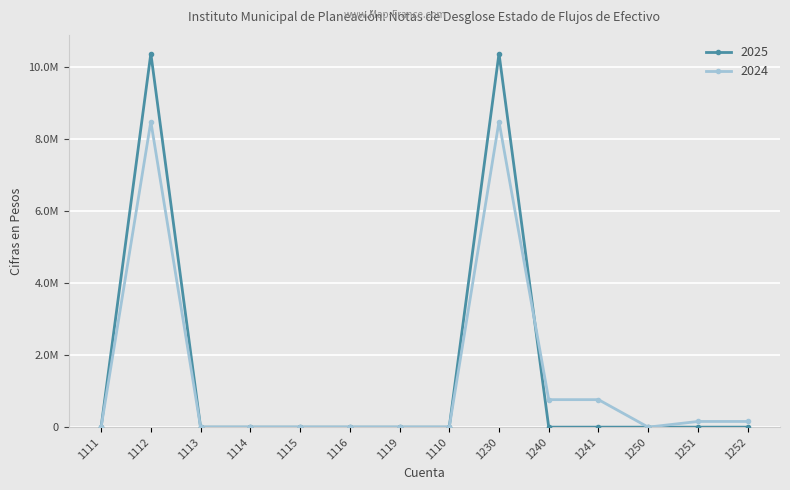

What are all the series names shown in the legend?

2025, 2024